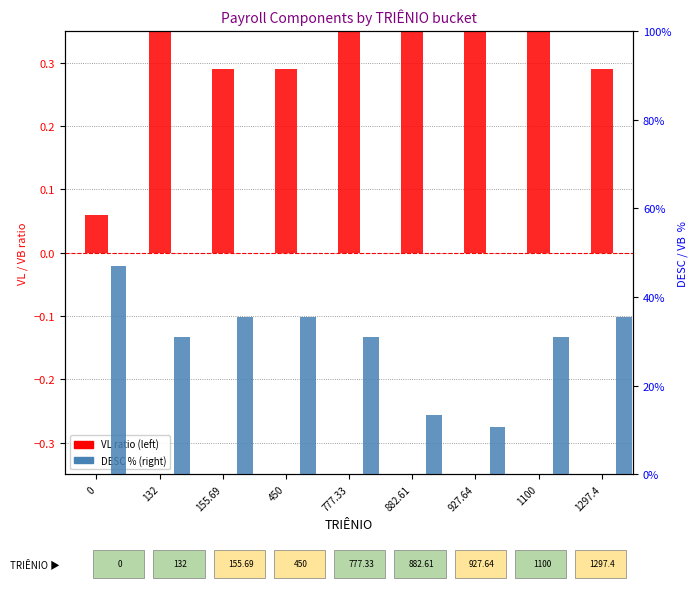

How many categories are shown in the chart?

9